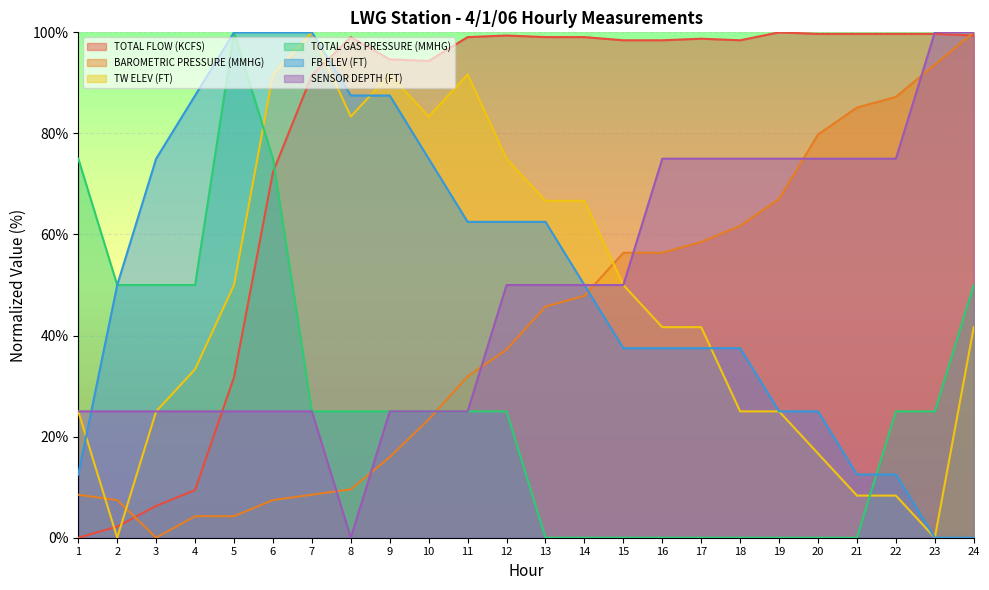

What is the total value across all series at 9?

339.8